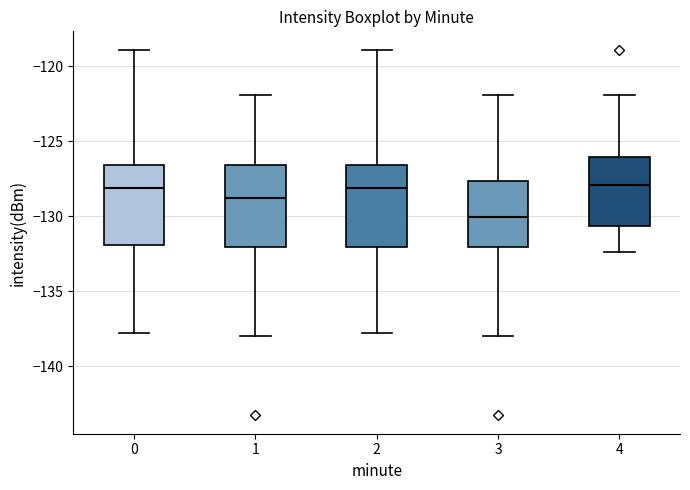

Which box has the lowest median line?

3